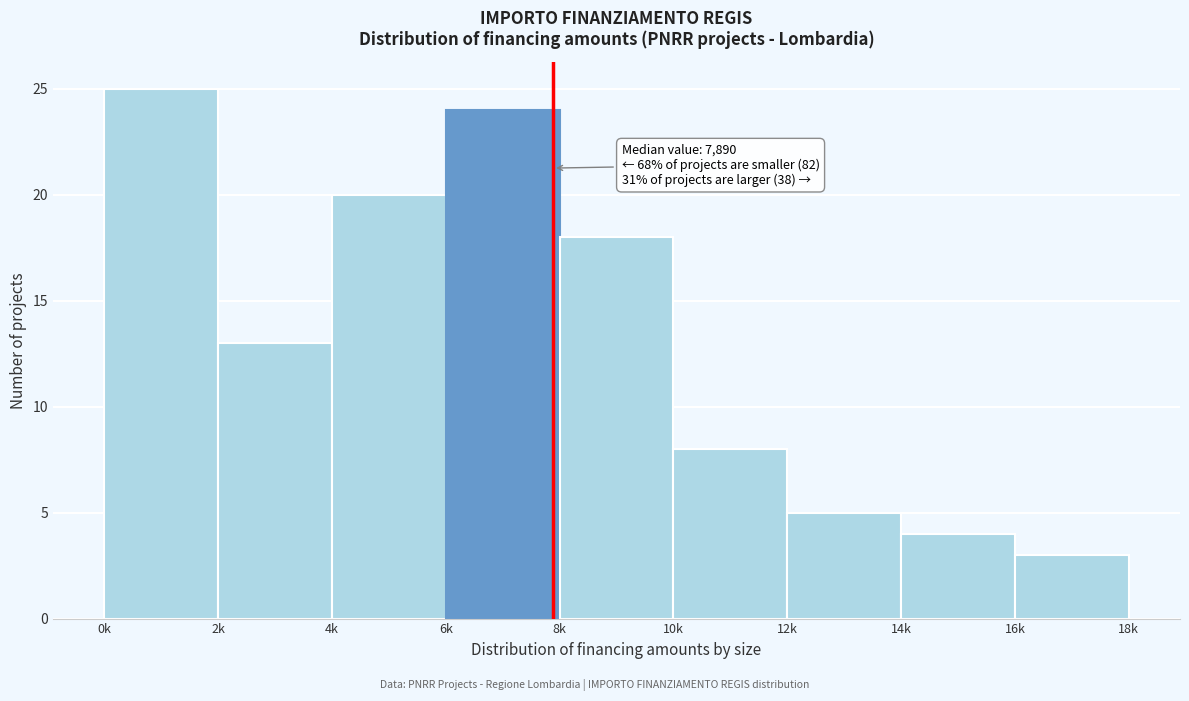

Reading left to right, list all the values displayed in this chart.

25	13	20	24	18	8	5	4	3